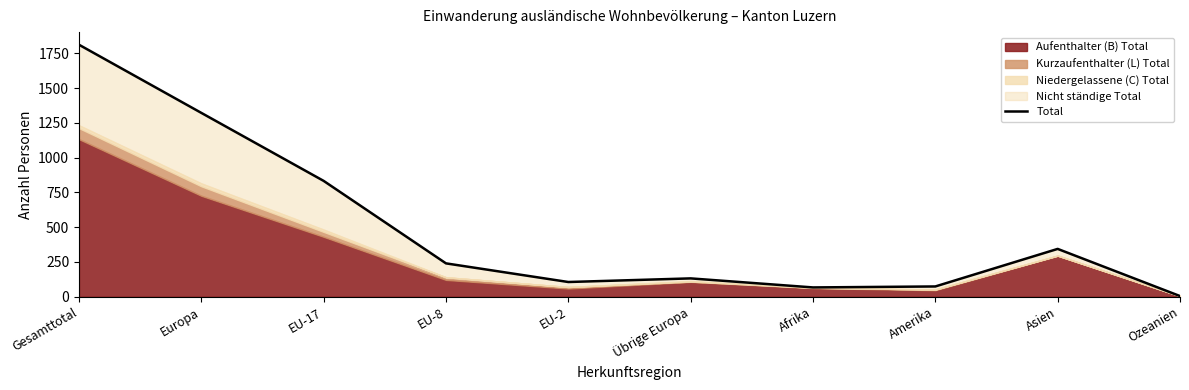

At which category does the data reach its first local peak?

Übrige Europa